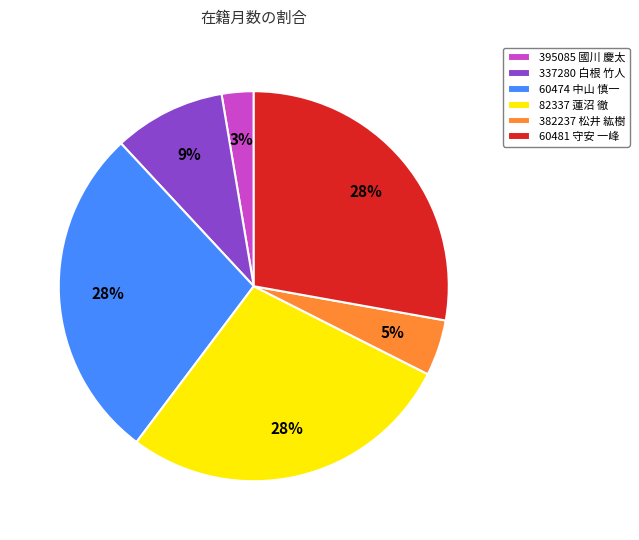

True or false: 60481 守安 一峰 accounts for 28% of the total.

True